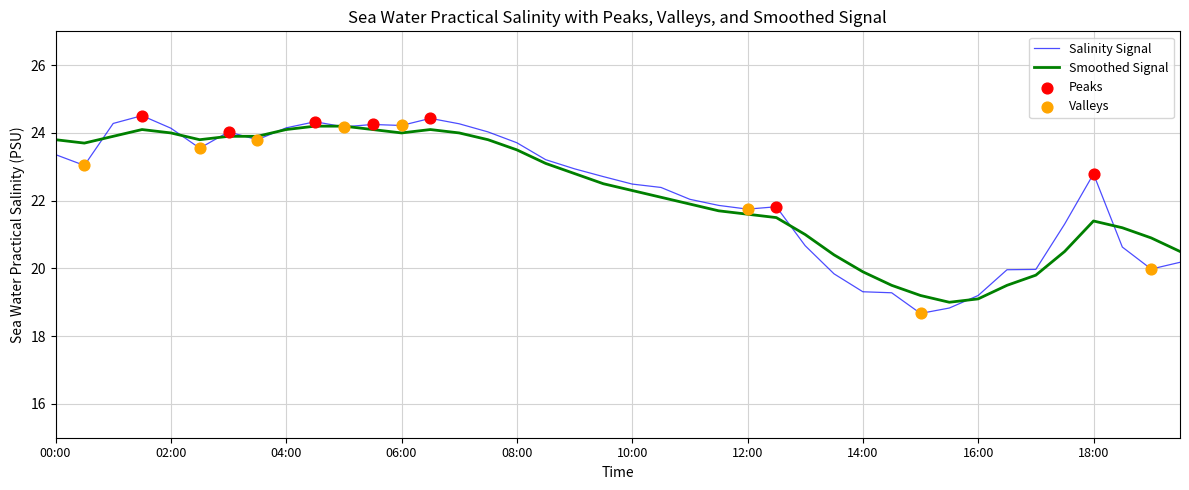

What is the maximum value shown in the chart?

24.5